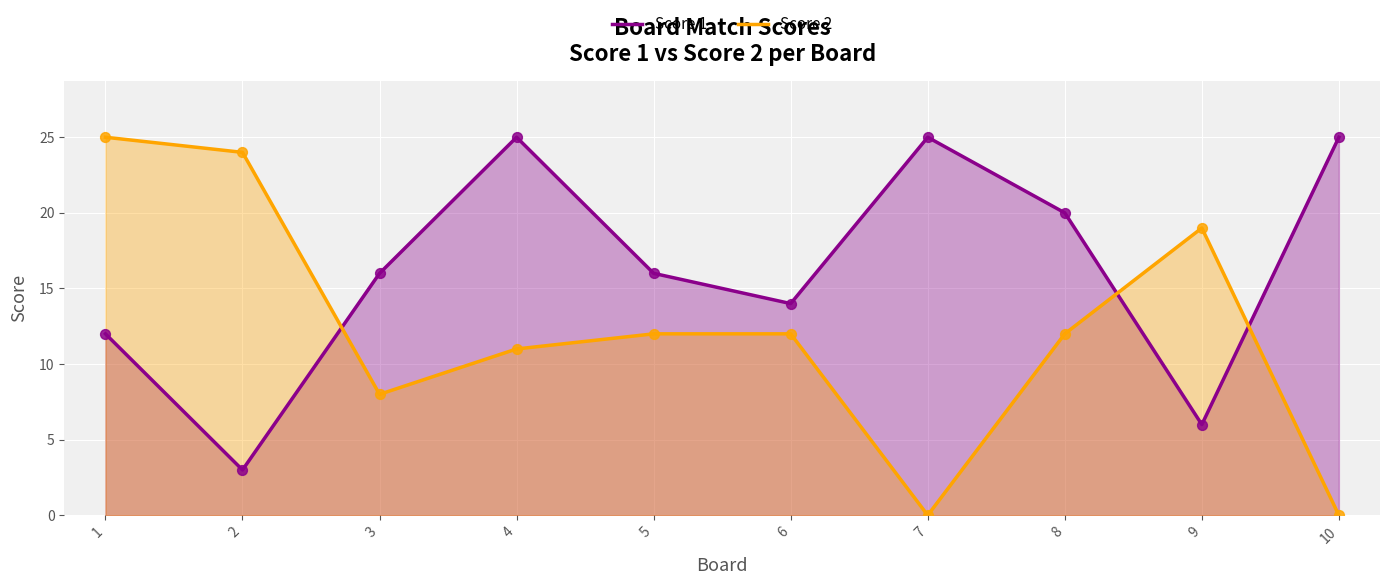

Which series has the largest Y range (max minus min)?

Score 2